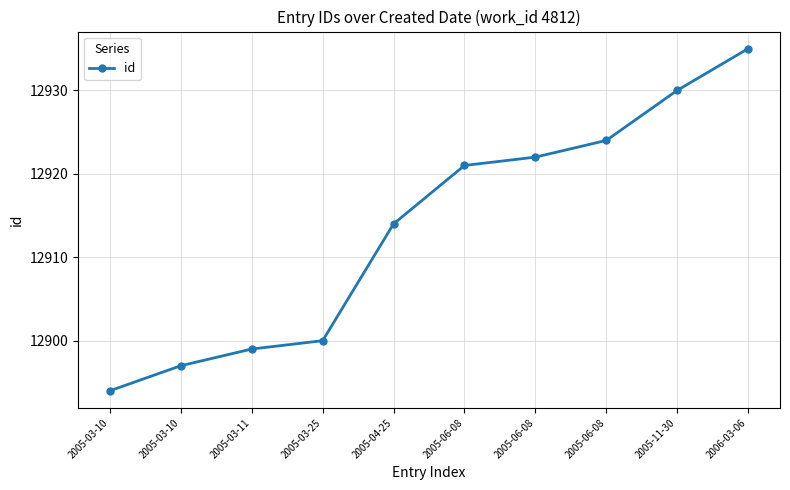

Which category has the lowest value across all series?

2005-03-10